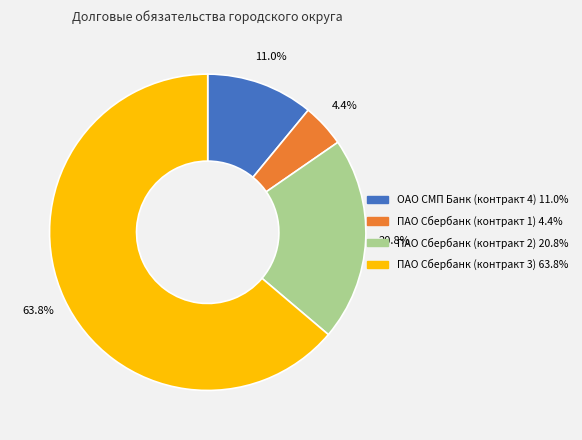

Count the number of slices in the pie.

4